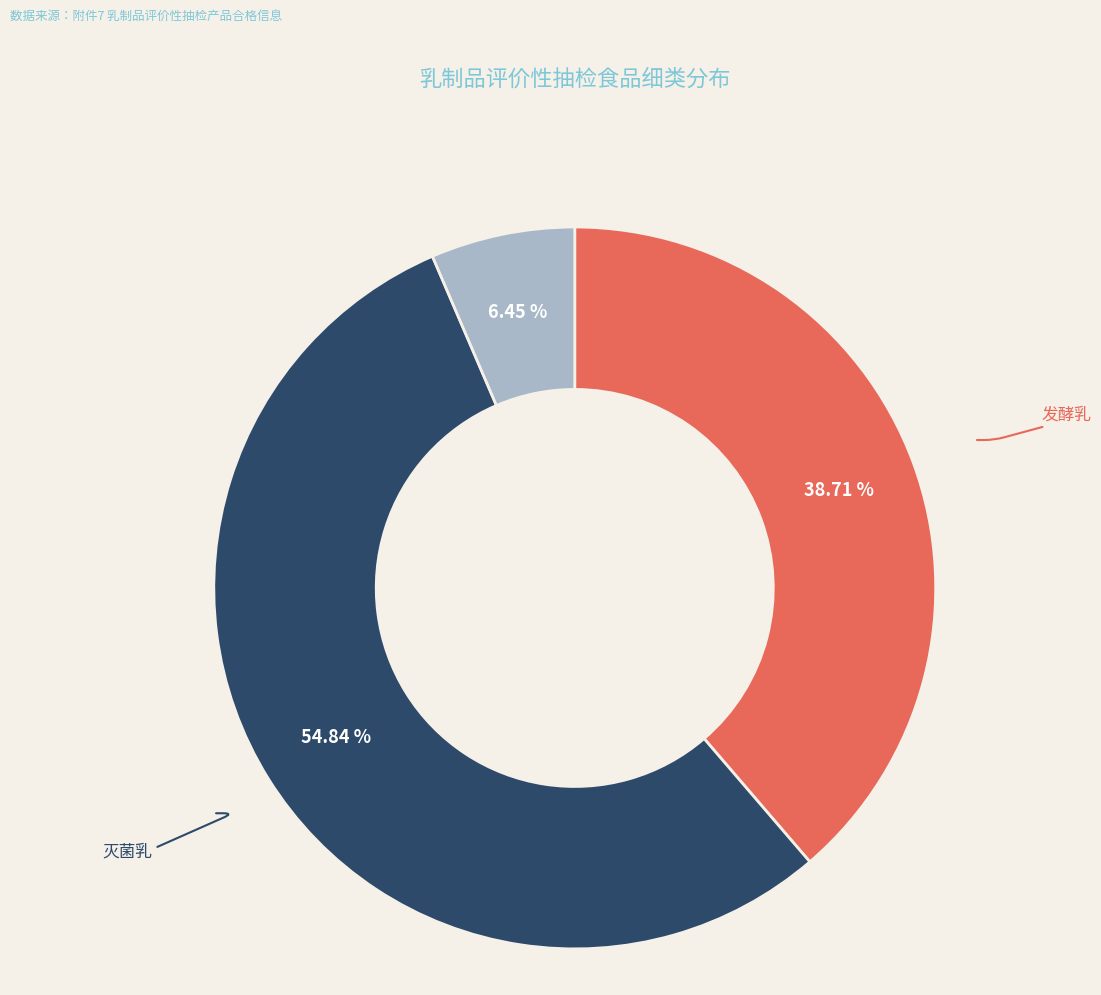

Does any single category account for the majority?

Yes